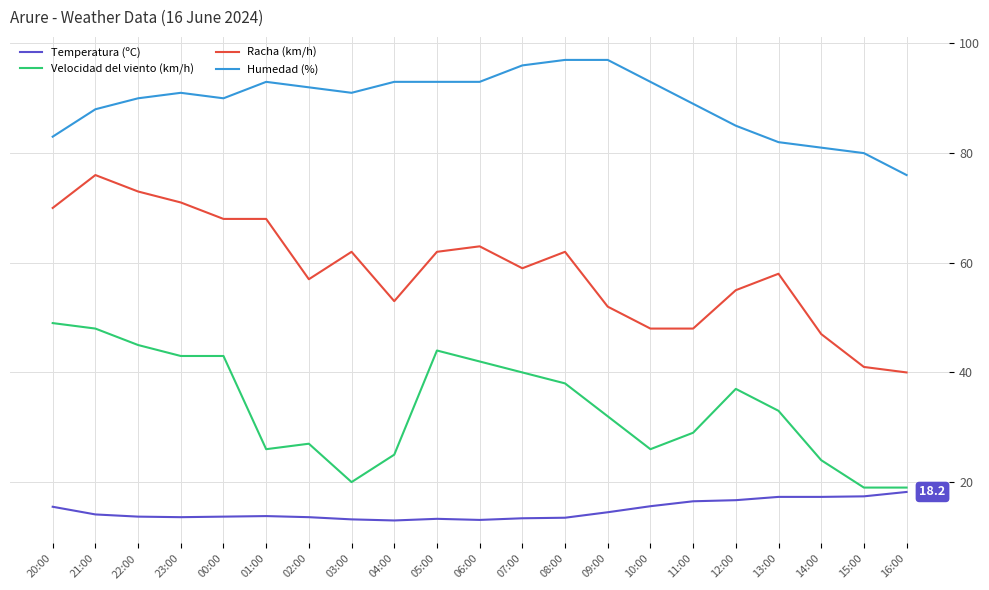

List the series in order of their overall mean, lowest first.

Temperatura (ºC), Velocidad del viento (km/h), Racha (km/h), Humedad (%)